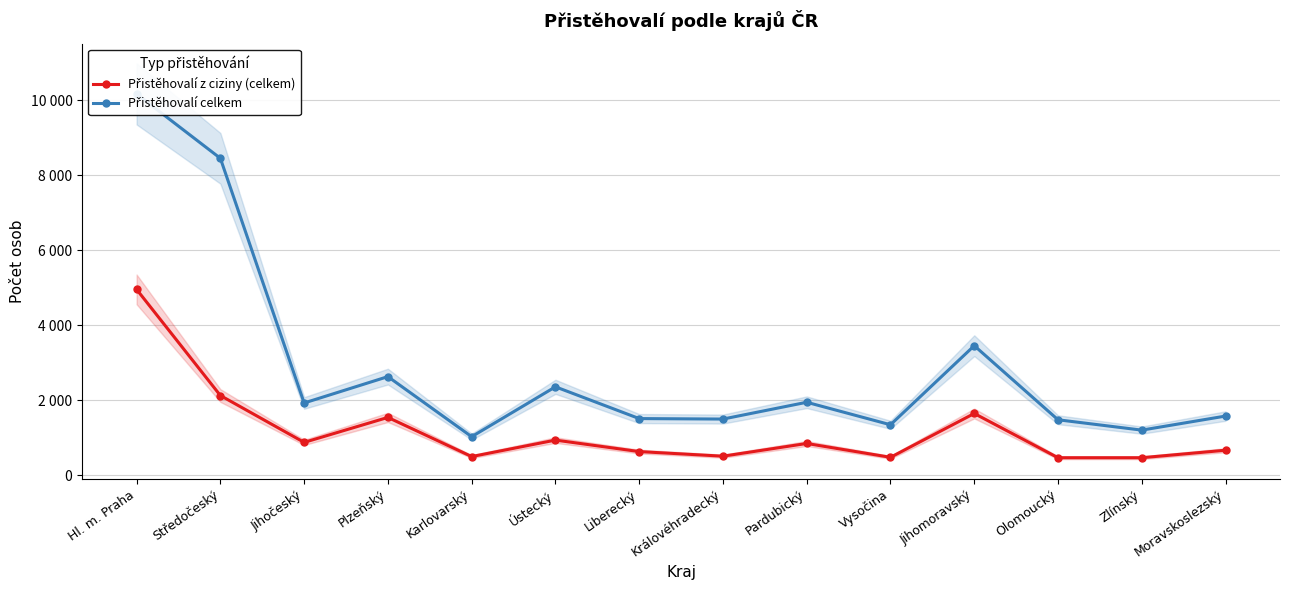

True or false: Přistěhovalí celkem has a value of 1483 at Olomoucký.

True